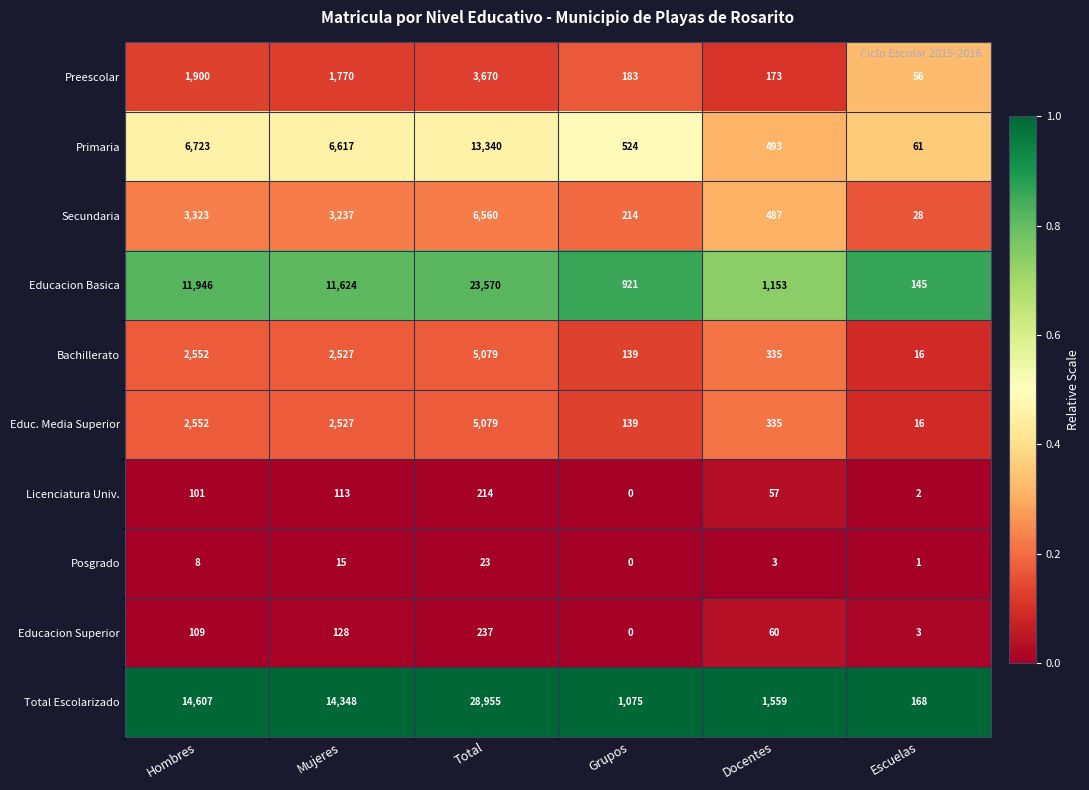

What is the maximum value shown in the chart?

28955